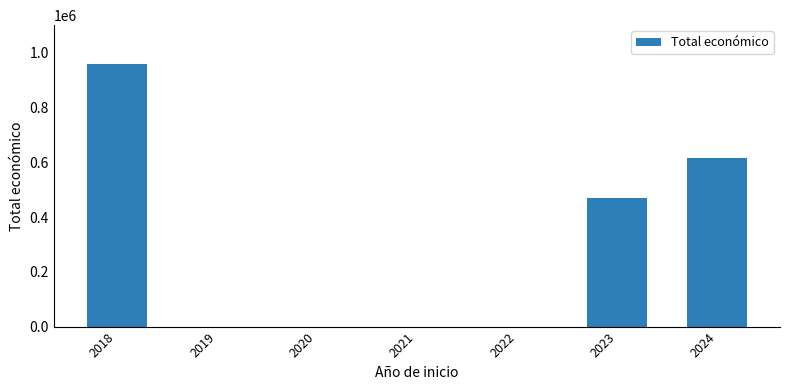

What is the maximum value shown in the chart?

957584